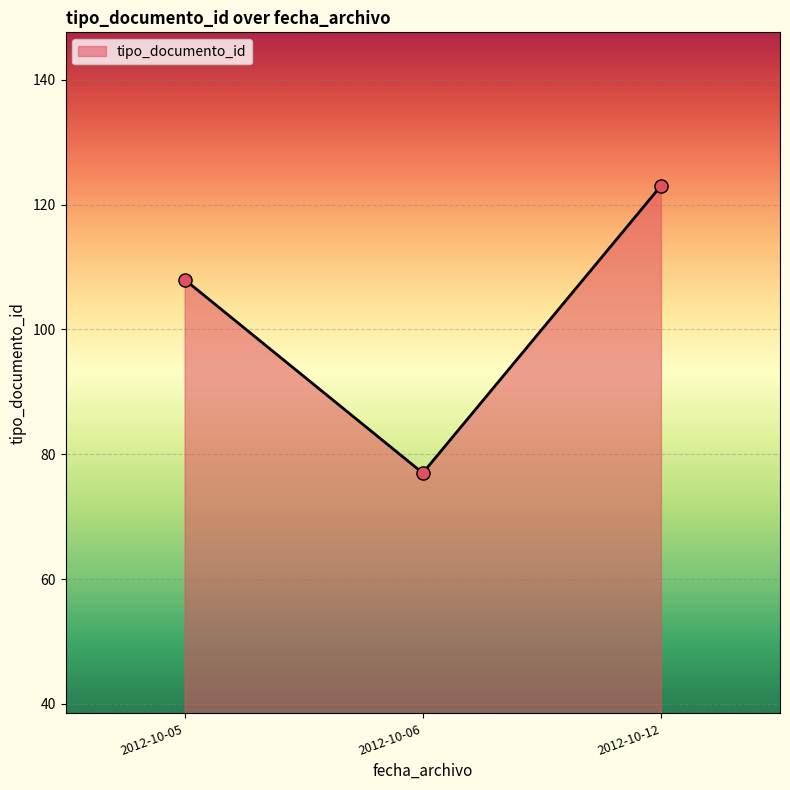

What is the change in value from 2012-10-05 to 2012-10-06?

-31